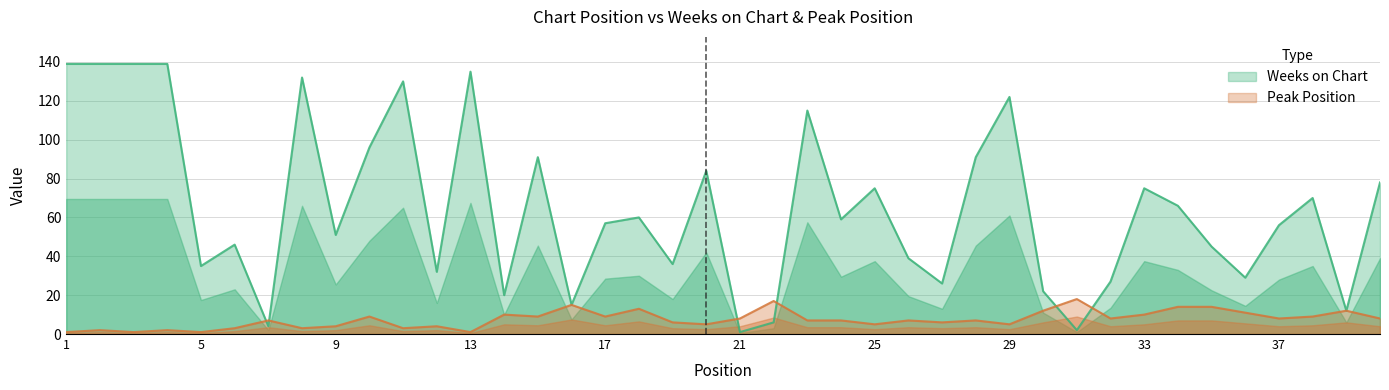

How many interior local valleys does the Peak Position series have?

13